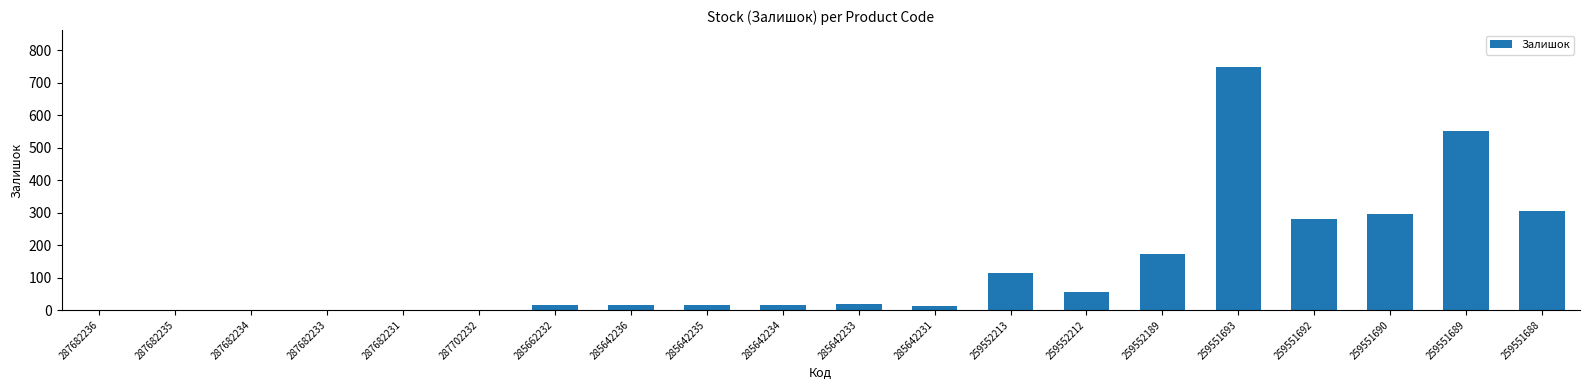

The value at 287682235 is -376. True or false?

False